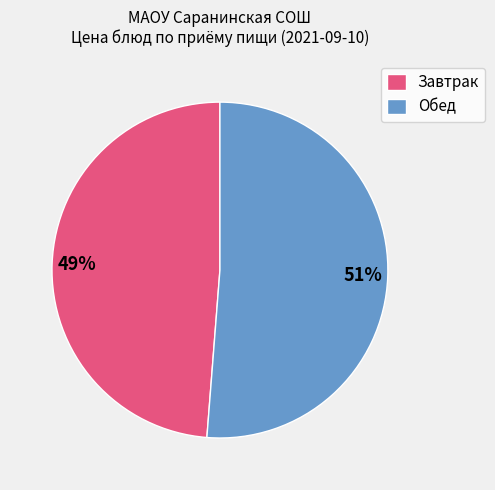

The Обед slice represents 51% of the pie. True or false?

True